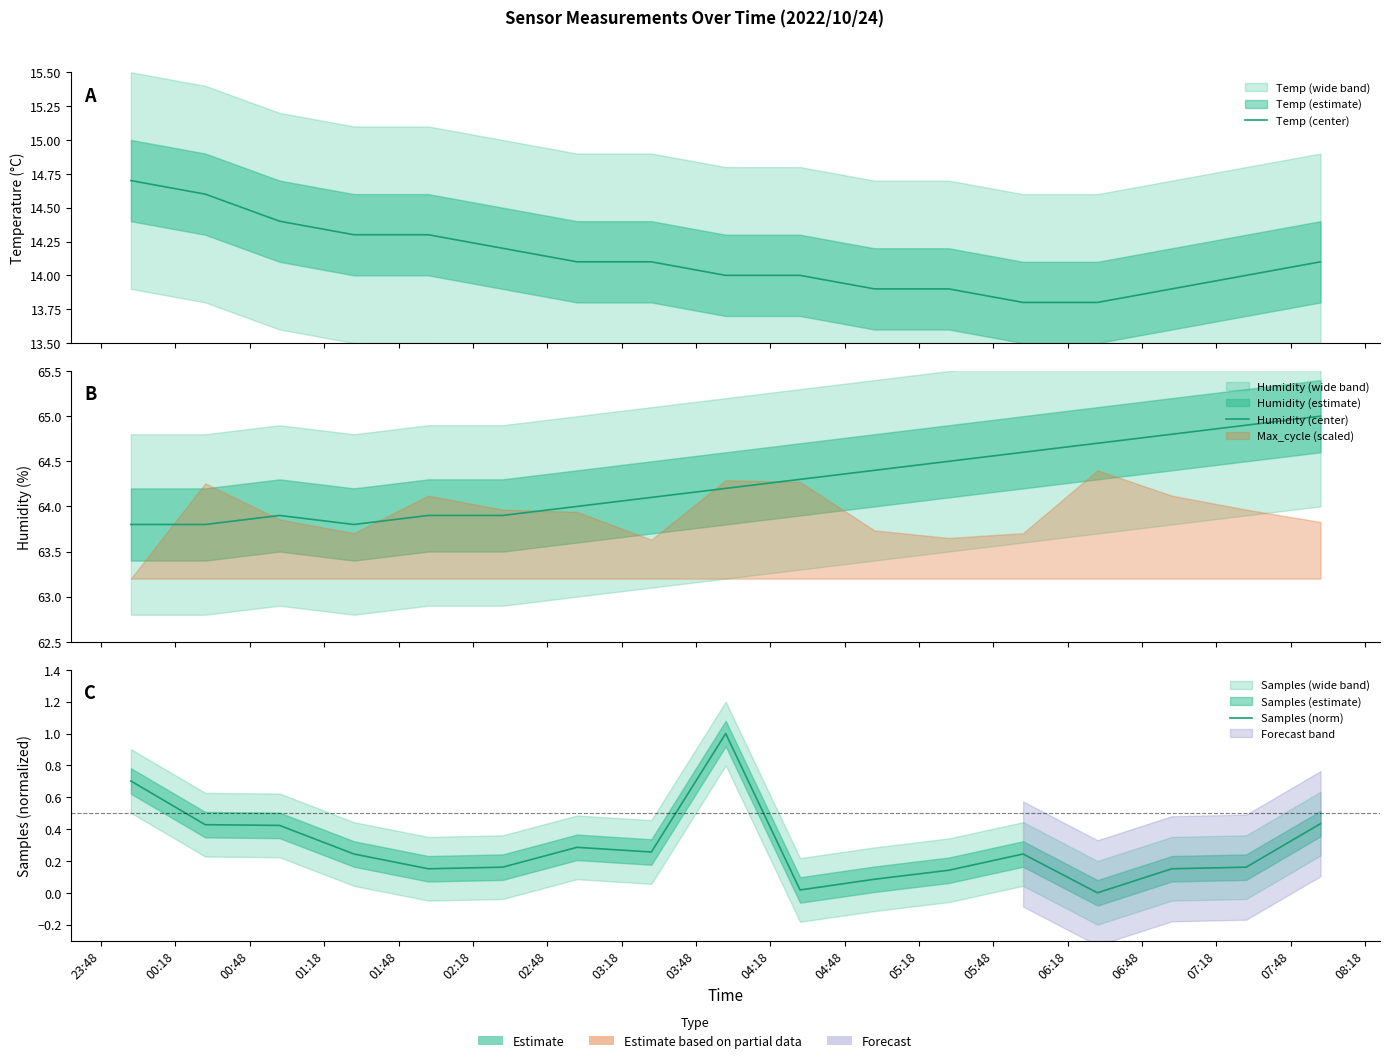

What is the total value across all series at 06:48?

78.9